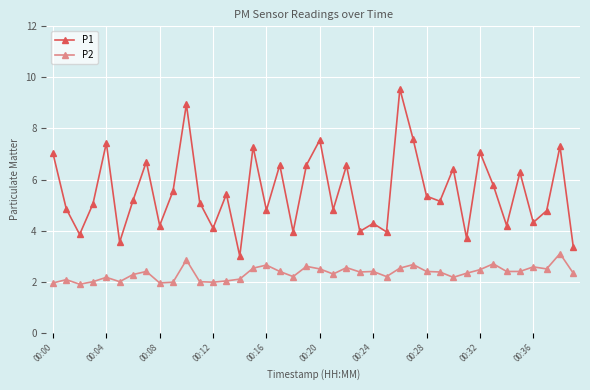

Which series has the widest spread of values?

P1